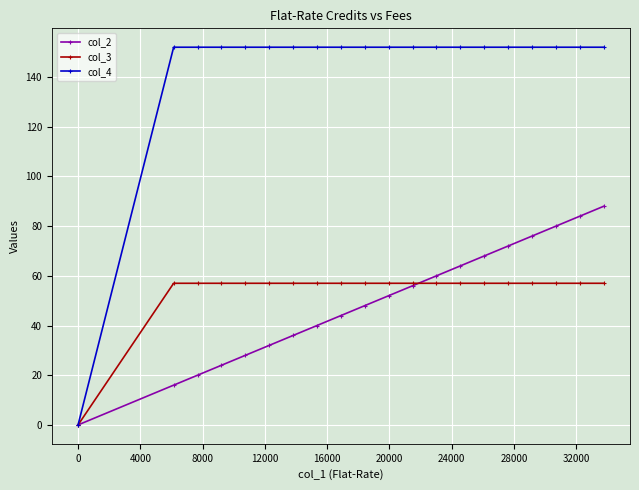

Which series has the widest spread of values?

col_4